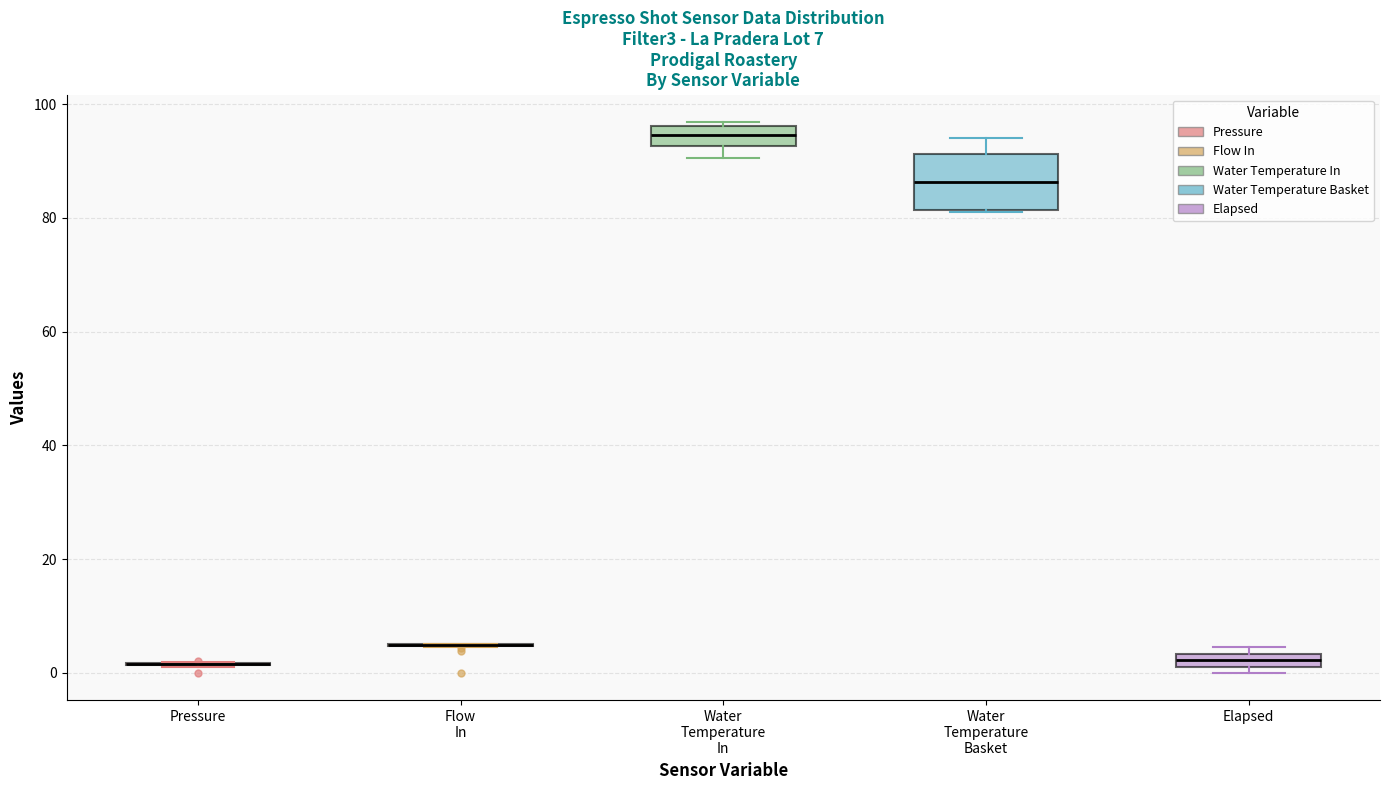

Which box is the tallest, from its lower edge to its upper edge?

Water Temperature Basket